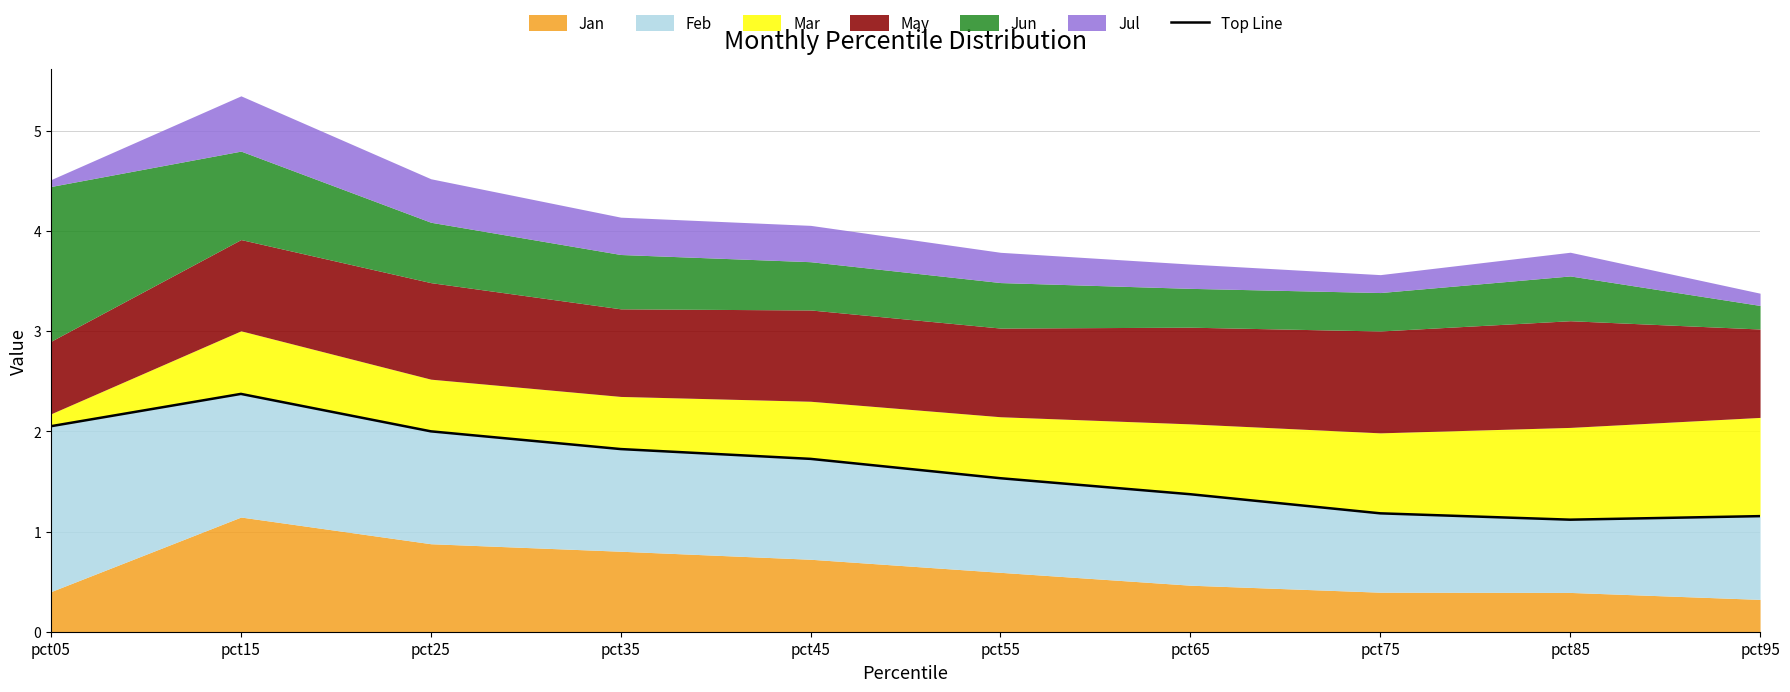

How many lines are shown in the chart?

1